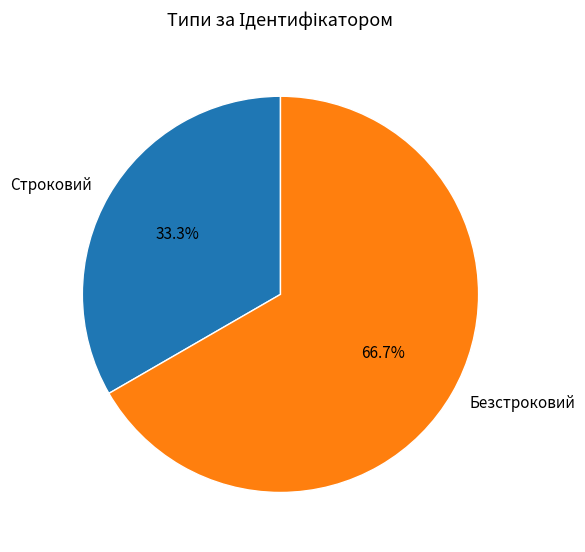

To the nearest percent, what is the difference between the largest and smallest slice percentages?

33%